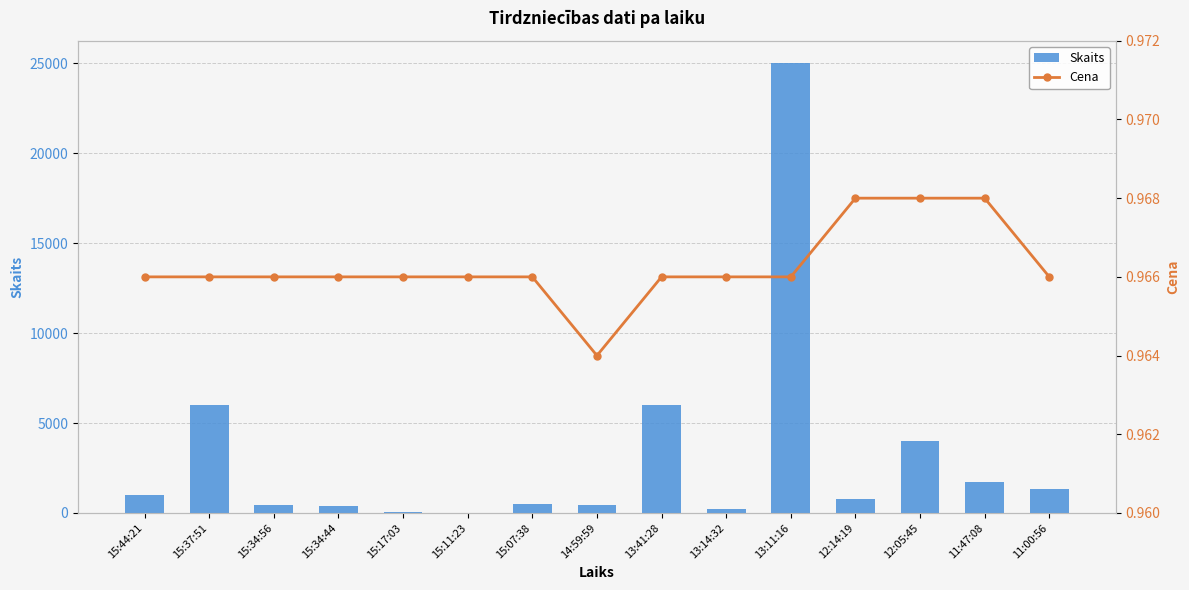

What is the difference between the maximum and minimum values in the Skaits series?

24985.0